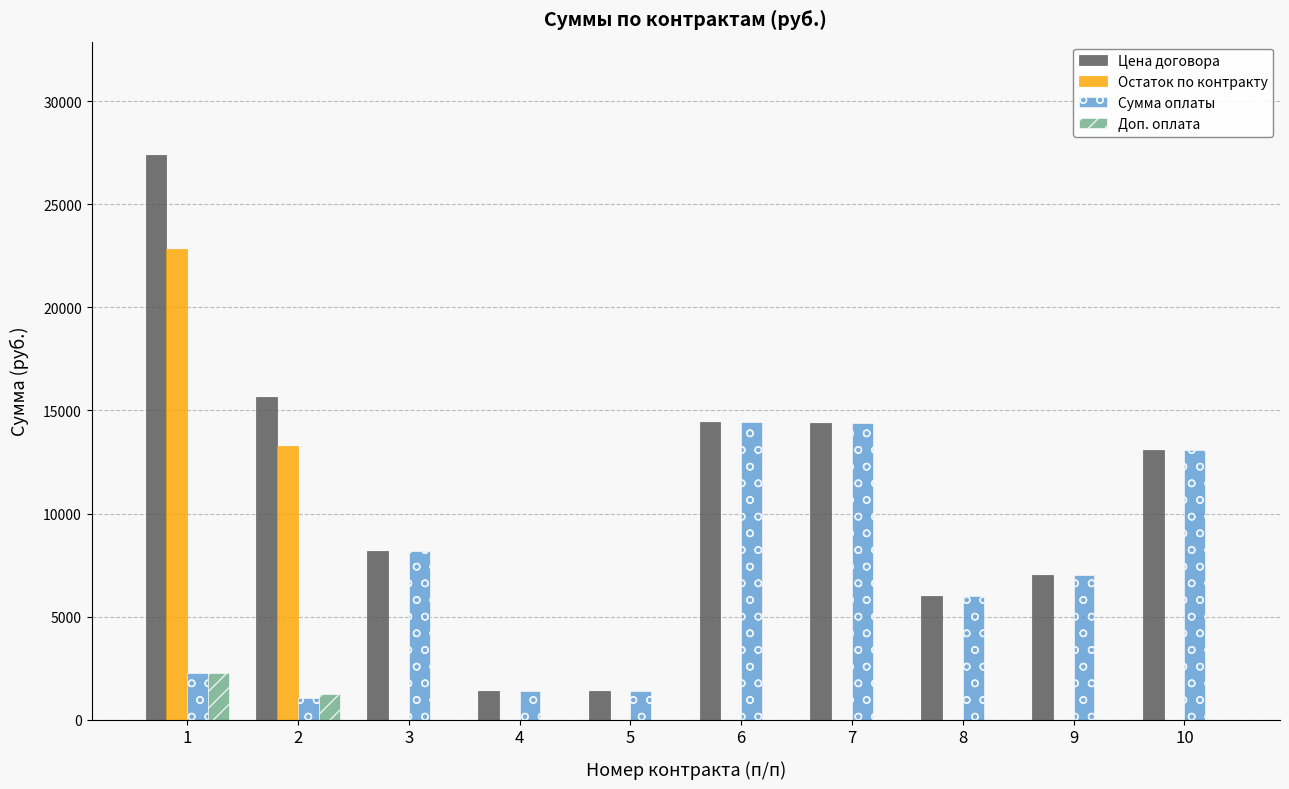

What is the highest value of the Сумма оплаты series?

14450.0